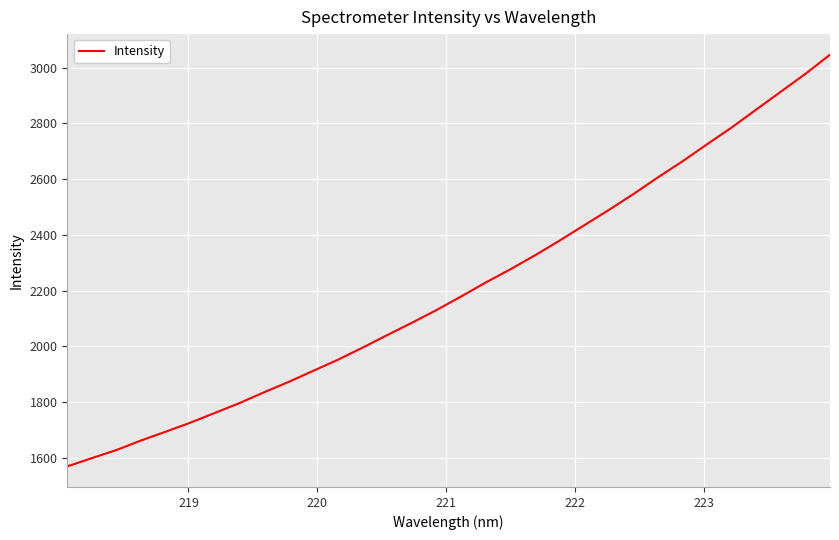

What is the difference between the maximum and minimum values?

1476.4